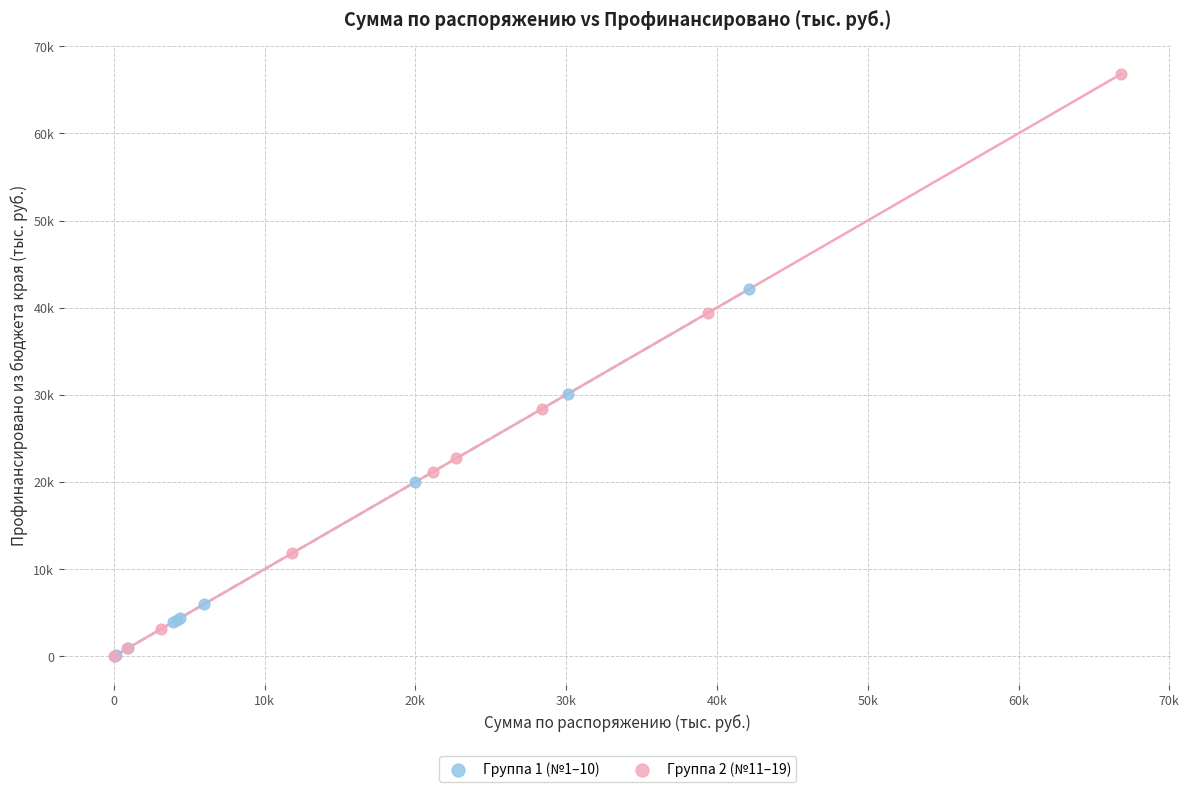

Which series has the widest spread of Y values?

Группа 2 (№11–19)